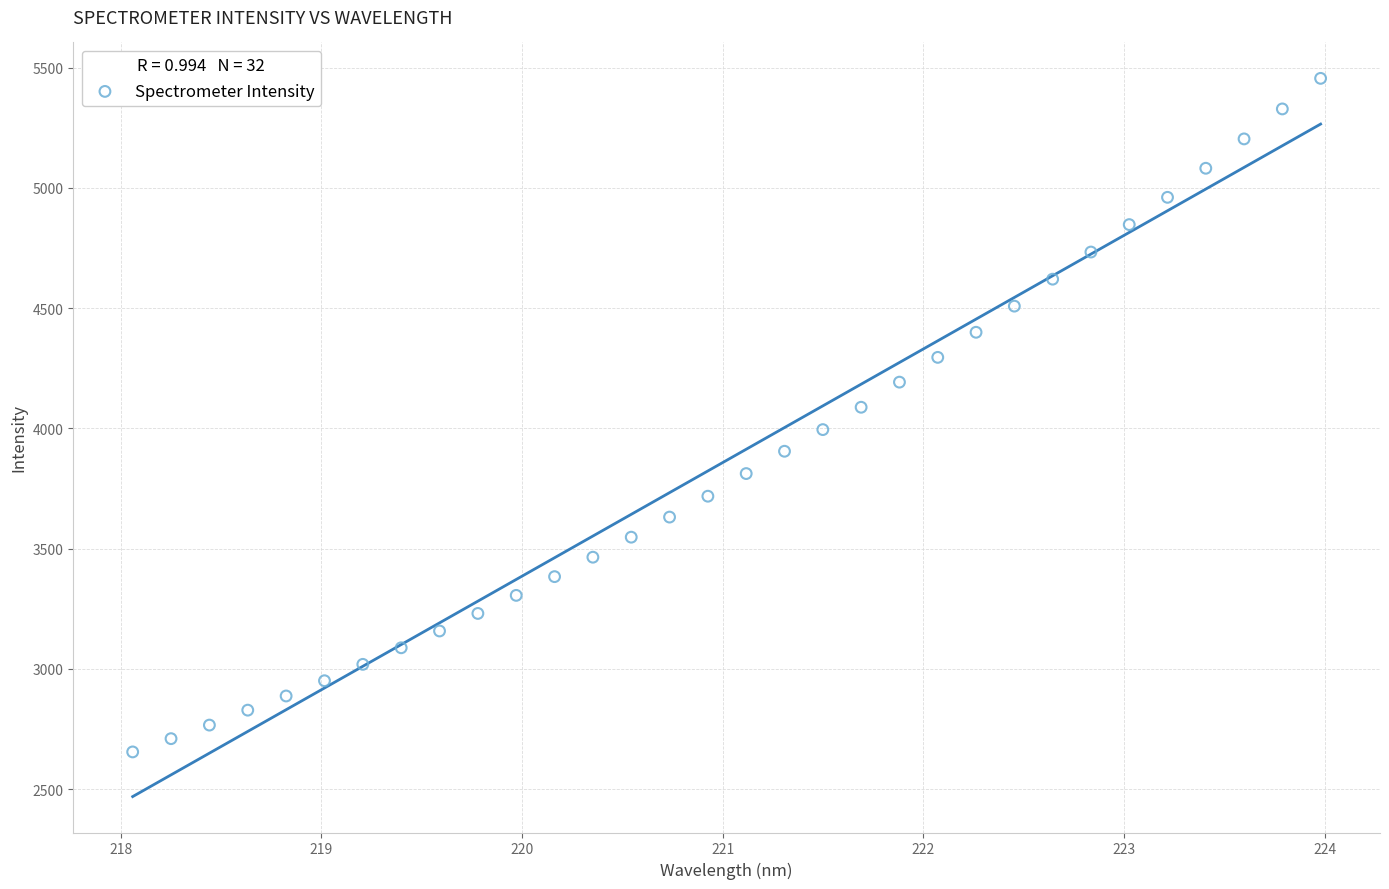

What is the range of X values (max minus min)?

5.9